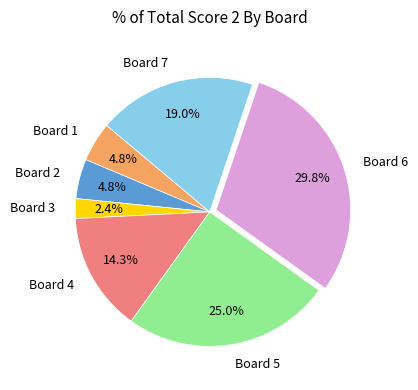

To the nearest percent, what is the difference between the largest and smallest slice percentages?

27%